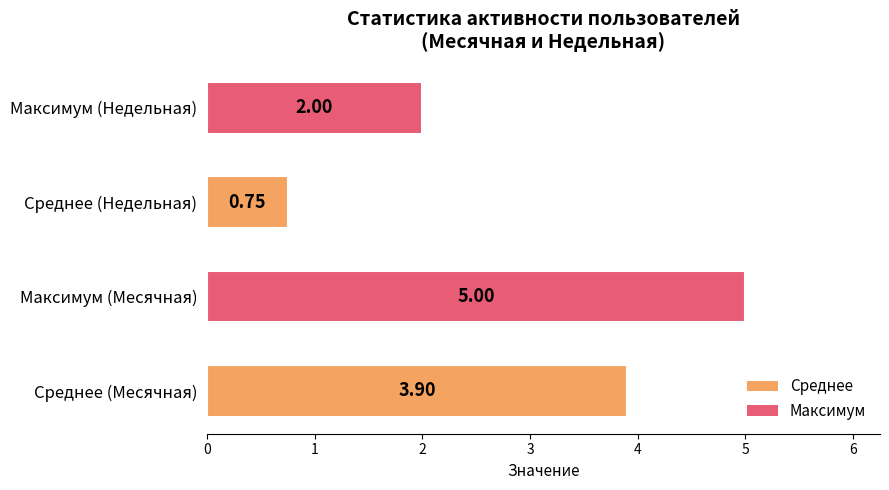

What is the sum of the values at Максимум (Месячная) and Среднее (Месячная)?

8.9